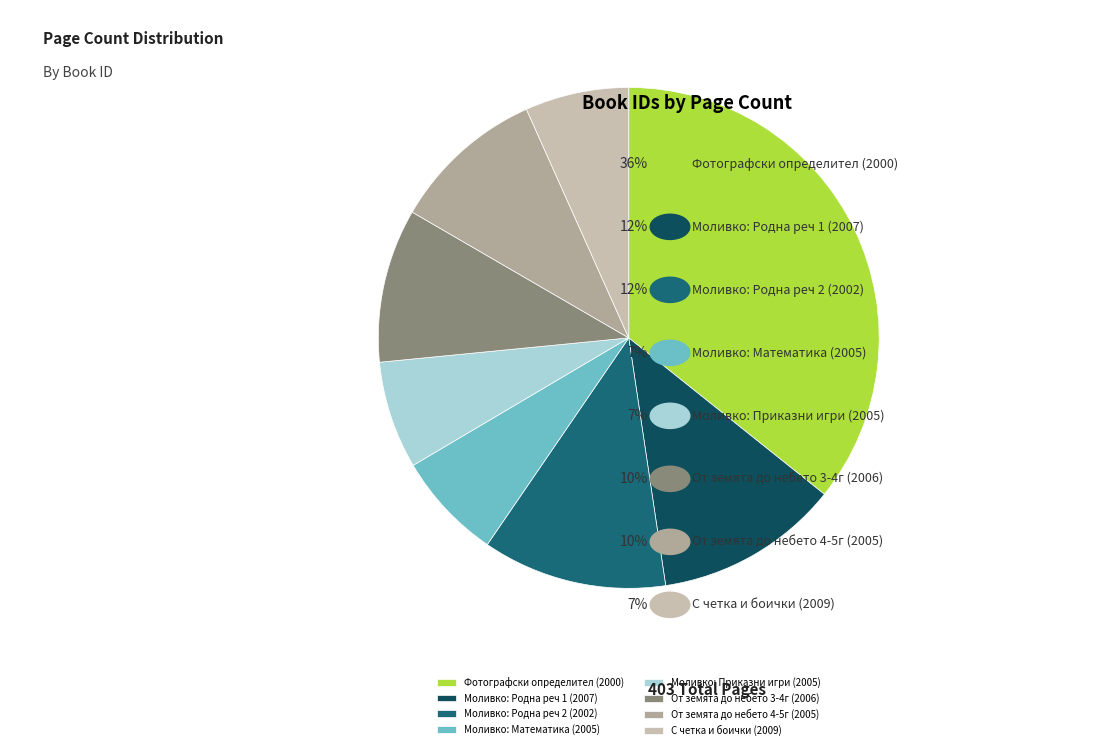

Which slice is the largest?

Фотографски определител (2000)